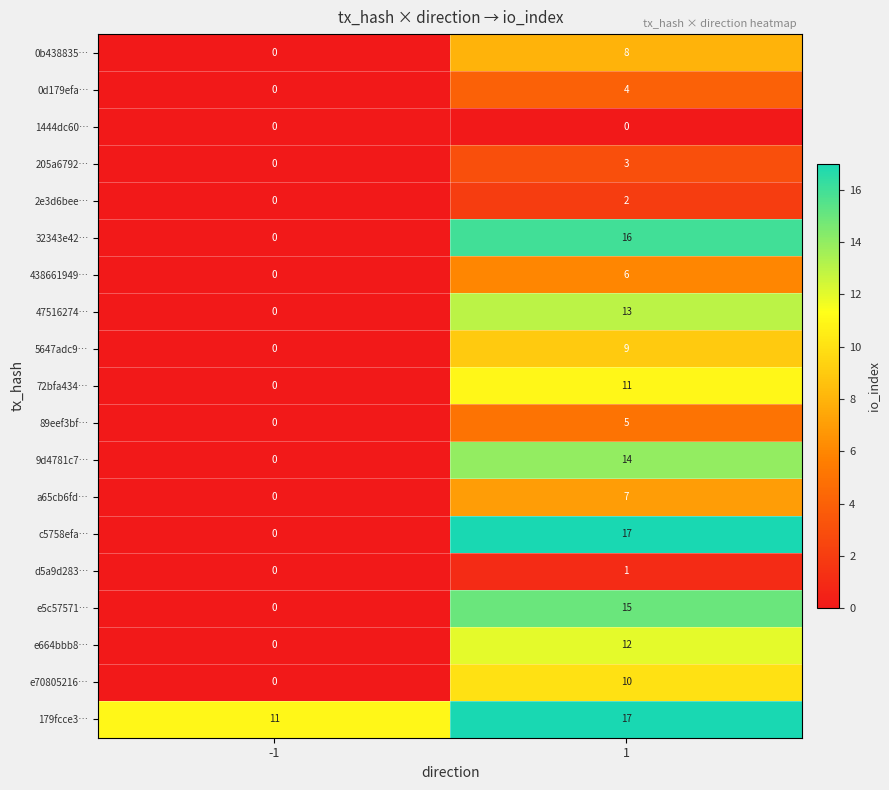

What is the greatest value displayed?

17